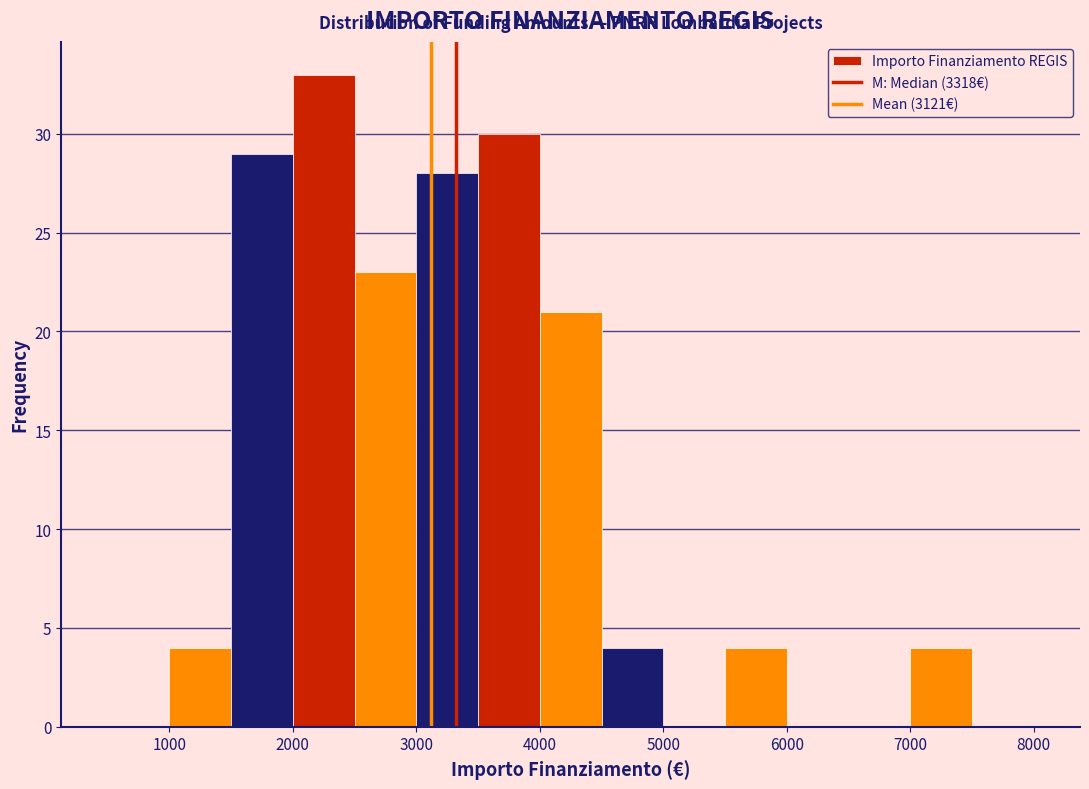

Reading left to right, transcribe this chart: for each bar, give the range it covers on the x-axis and its height. The values are not printed on the chart, so give them approximately, as read against the axis.

500 to 1000: 0
1000 to 1500: 4
1500 to 2000: 29
2000 to 2500: 33
2500 to 3000: 23
3000 to 3500: 28
3500 to 4000: 30
4000 to 4500: 21
4500 to 5000: 4
5000 to 5500: 0
5500 to 6000: 4
6000 to 6500: 0
6500 to 7000: 0
7000 to 7500: 4
7500 to 8000: 0